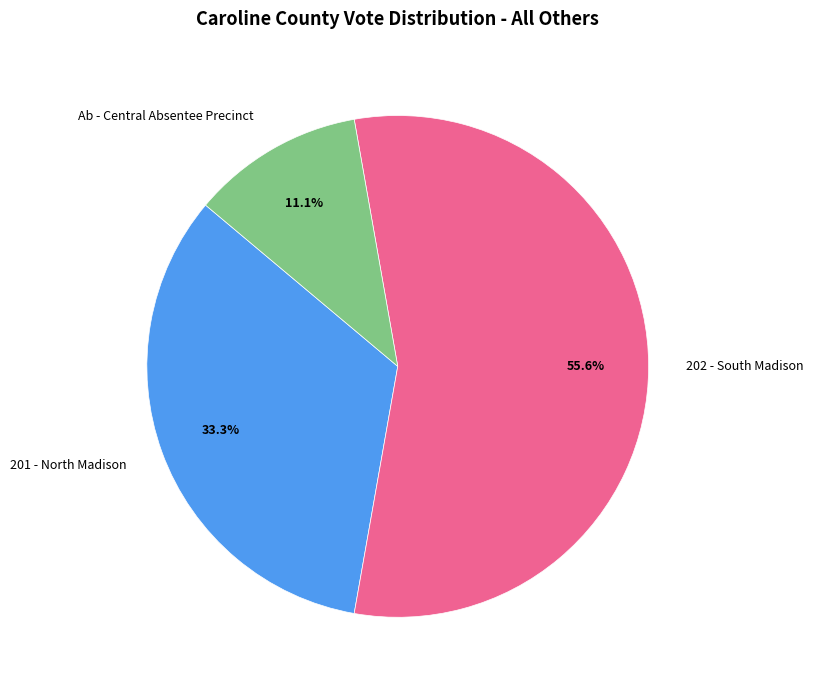

Is the sum of 202 - South Madison and Ab - Central Absentee Precinct greater than half?

Yes